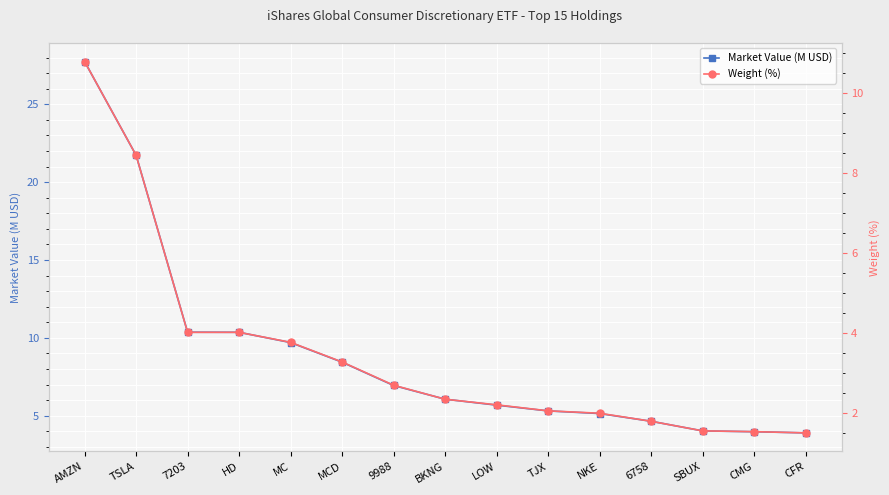

Which series has the largest range (max minus min)?

Market Value (M USD)